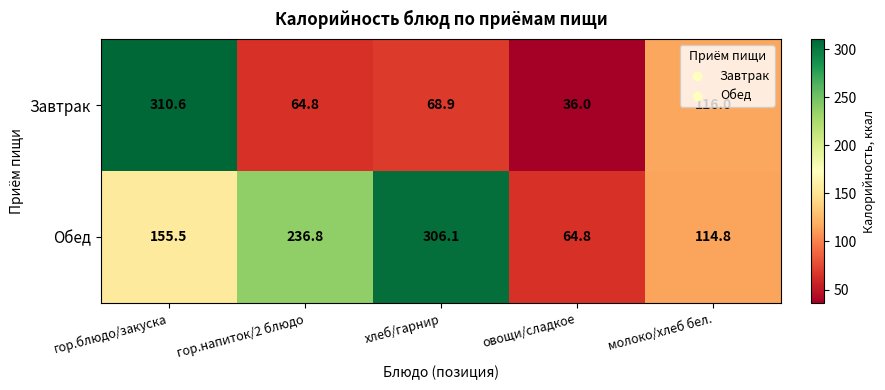

Read the Обед value at овощи/сладкое.

64.8